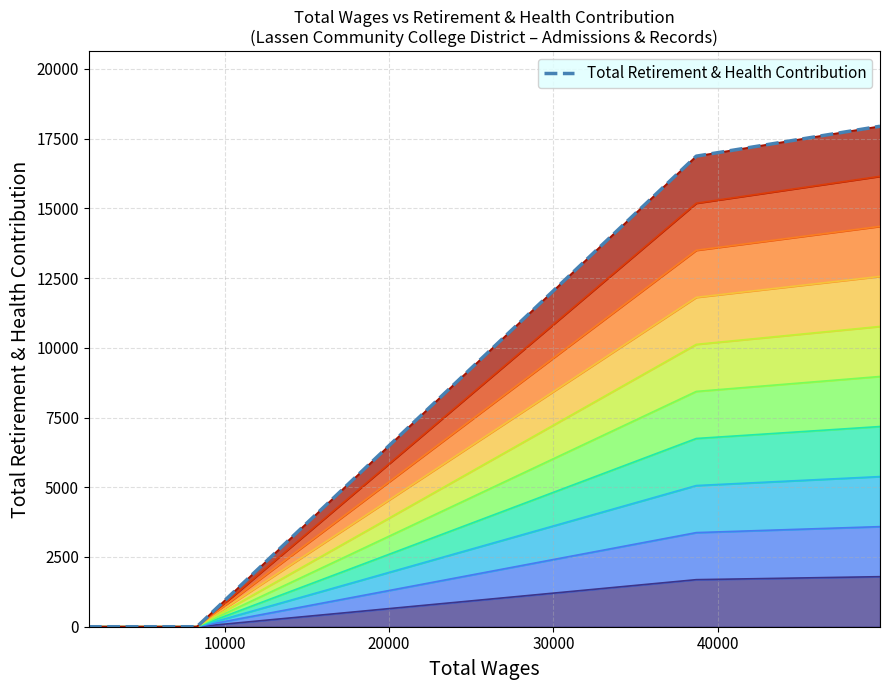

True or false: the data shows 24602 at 40000.

False